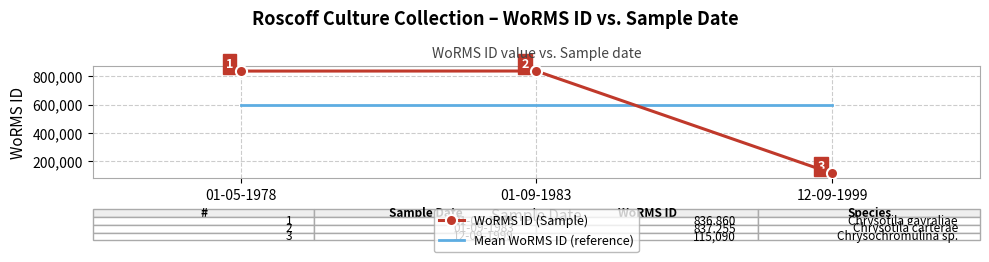

Is the value of WoRMS ID (Sample) at 01-05-1978 greater than the value of Mean WoRMS ID (reference) at 12-09-1999?

Yes